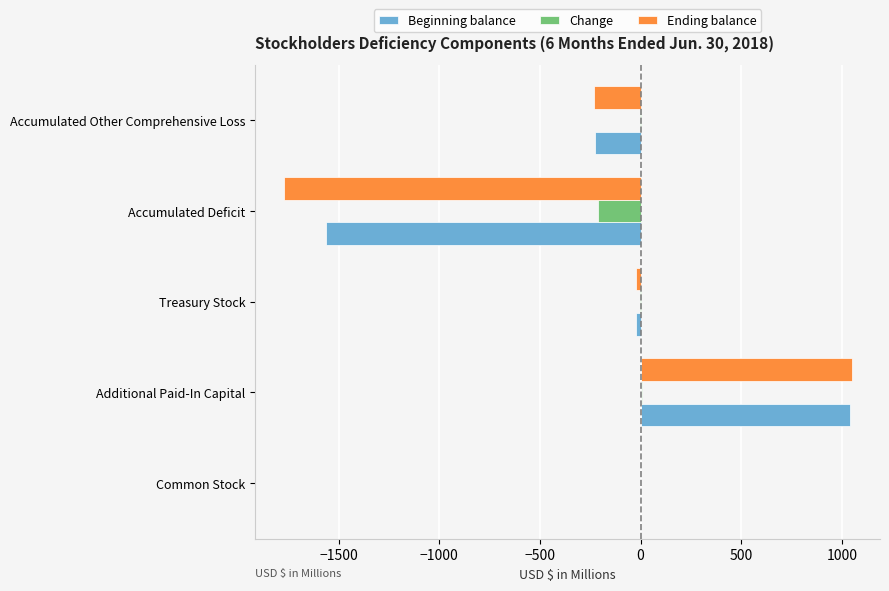

Is the value of Ending balance at Accumulated Other Comprehensive Loss greater than the value of Beginning balance at Accumulated Other Comprehensive Loss?

No